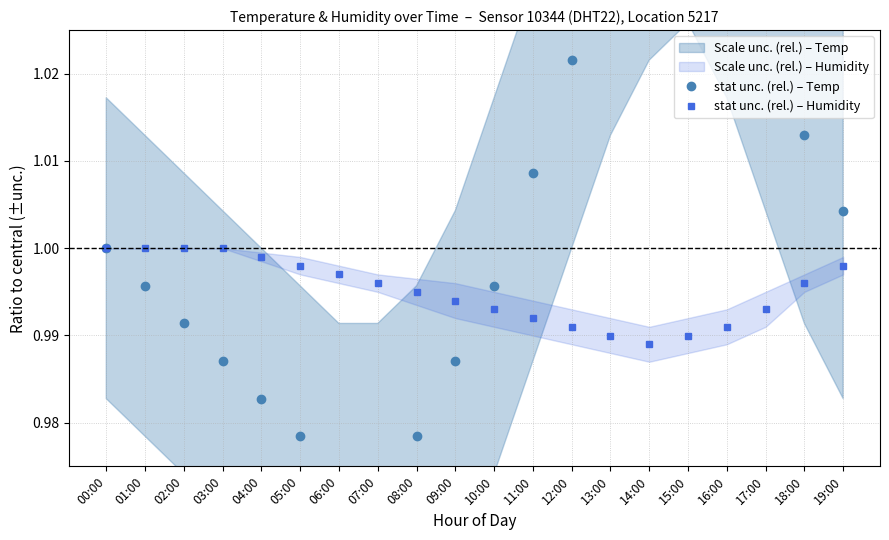

What is the highest value of the stat unc. (rel.) – Humidity series?

1.0